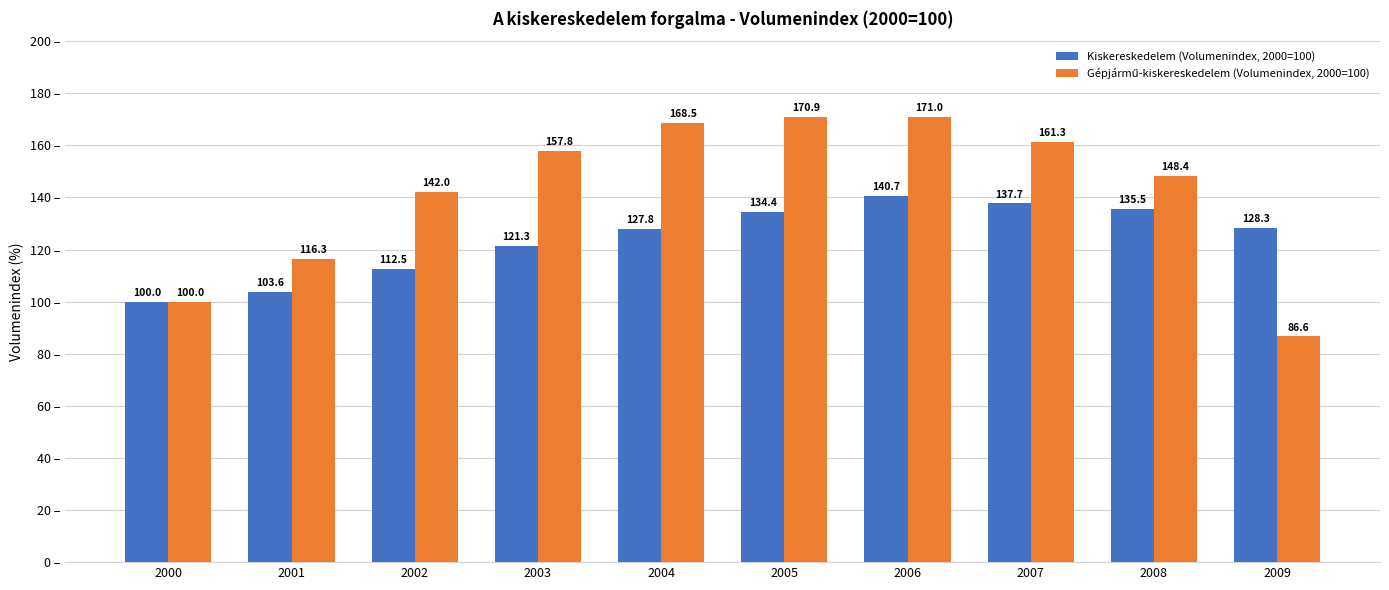

How many distinct data groups are displayed?

2